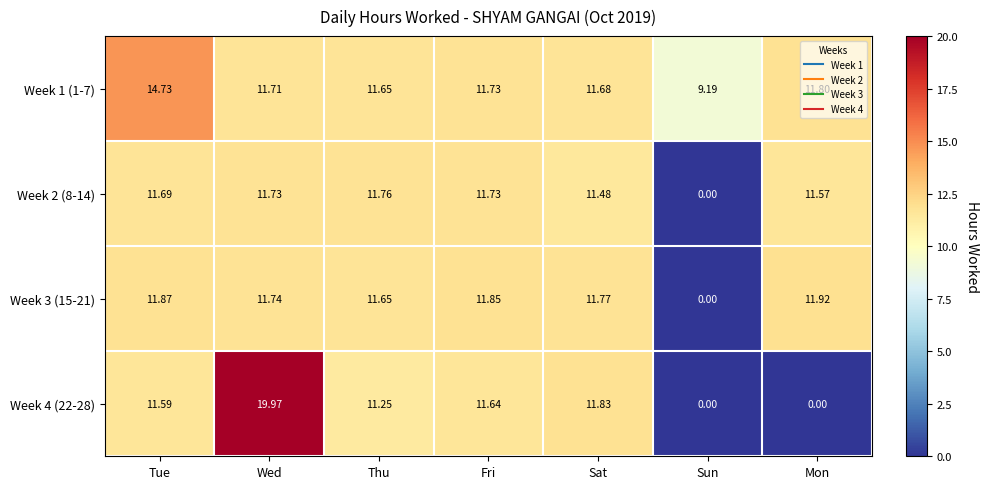

Count the number of data series in this chart.

4